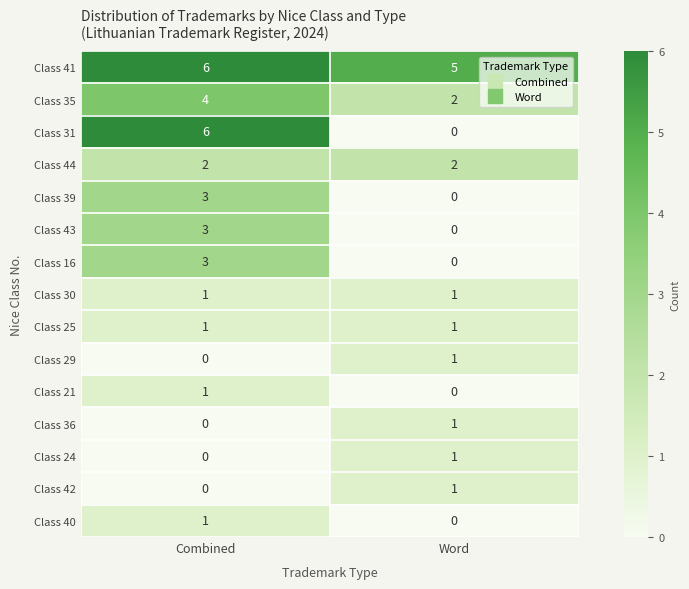

True or false: Class 25 has a value of 1 at Word.

True